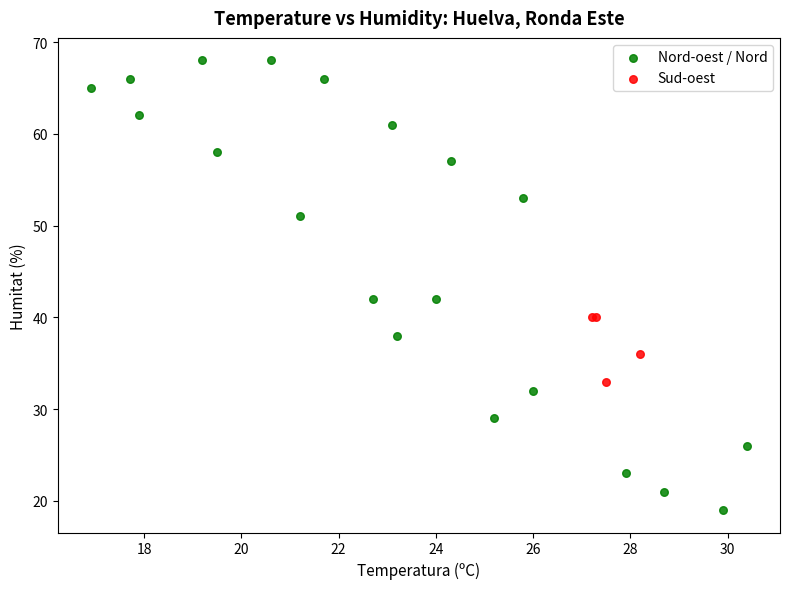

Which series contains the highest Y value?

Nord-oest / Nord